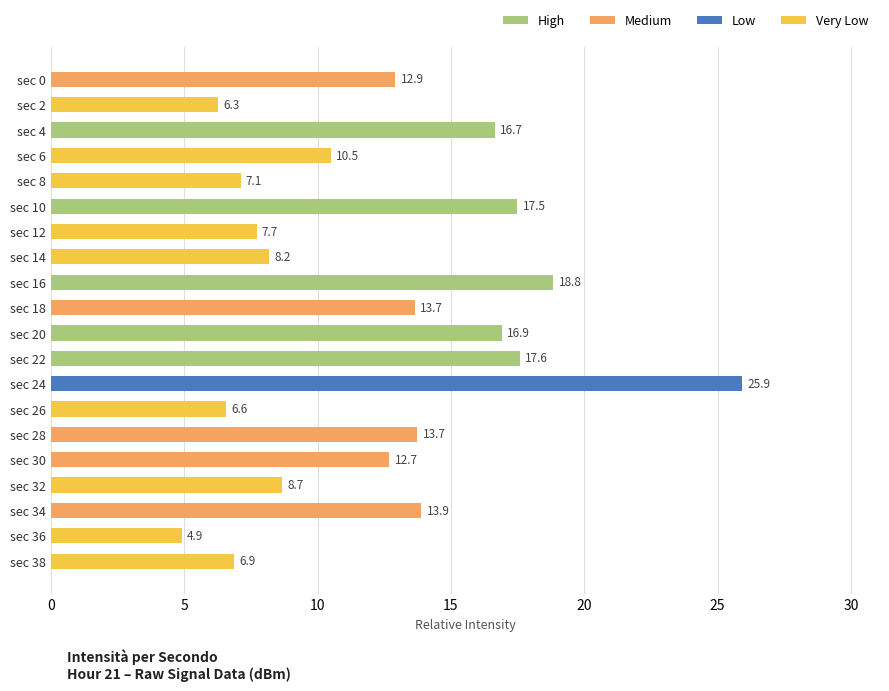

Reading bottom to top, list all the values displayed in this chart.

6.9	4.9	13.9	8.7	12.7	13.7	6.6	25.9	17.6	16.9	13.7	18.8	8.2	7.7	17.5	7.1	10.5	16.7	6.3	12.9